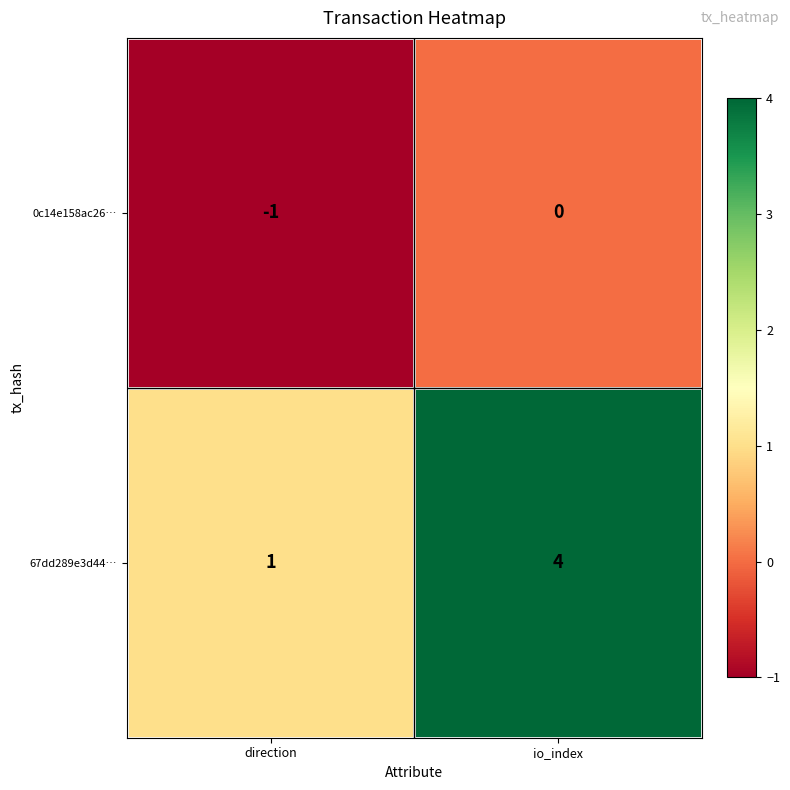

Which category has the highest value across all series?

io_index